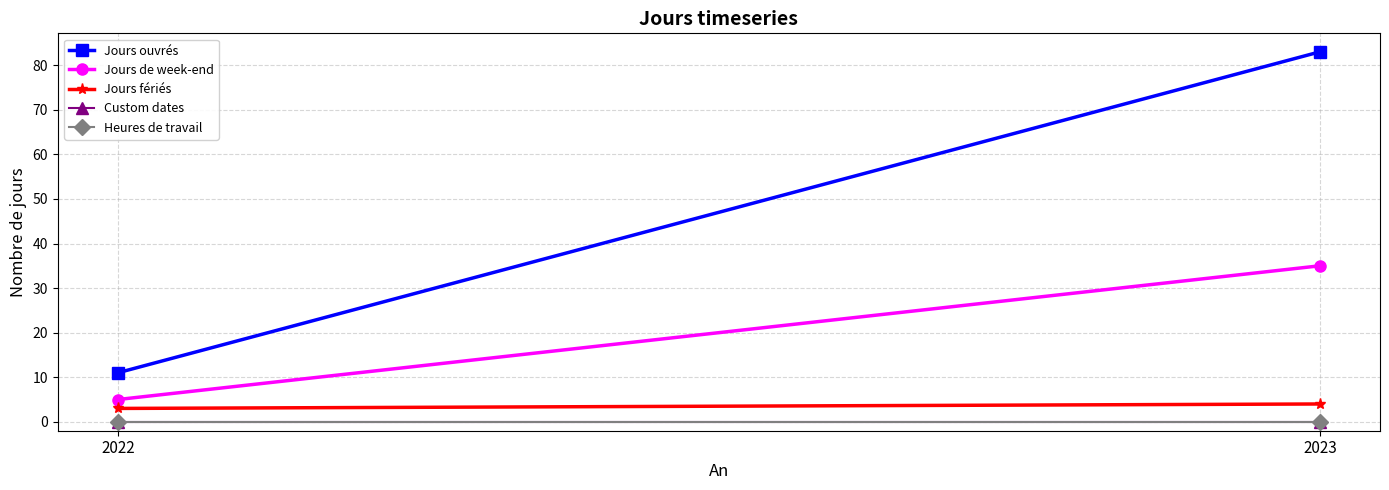

Is this an area chart (filled region under the line)?

No